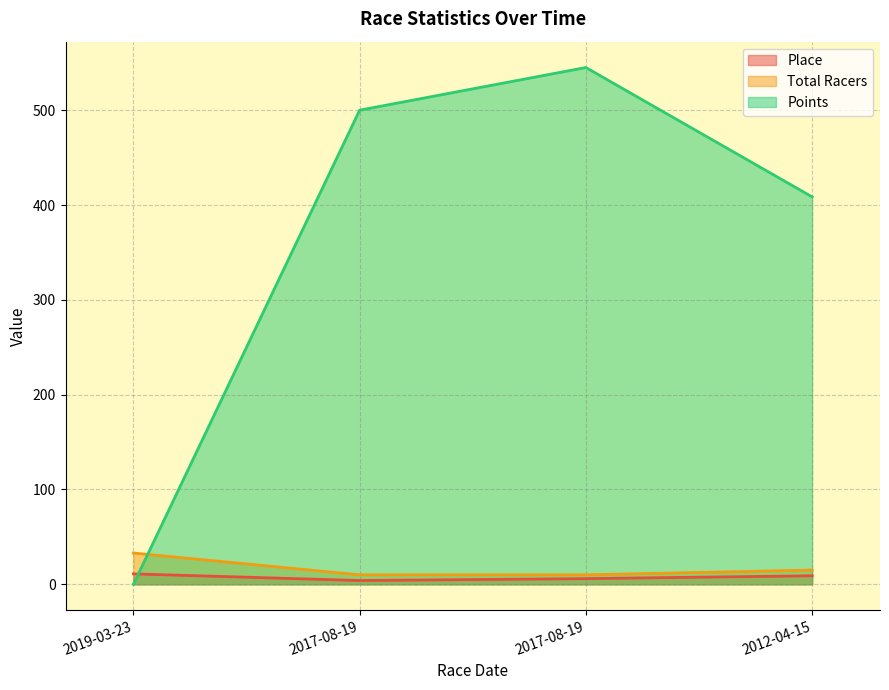

At which category does Points reach its first local peak?

2017-08-19